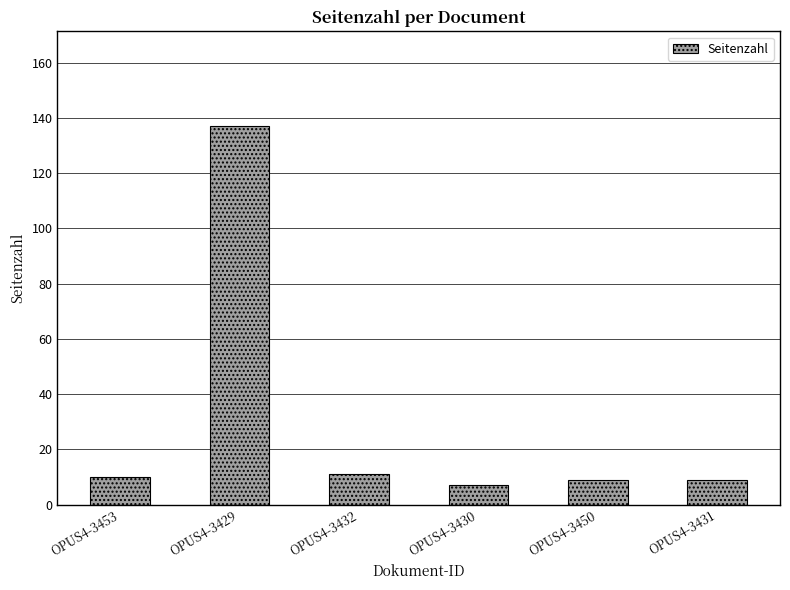

Reading right to left, extract all data points from this chart.

OPUS4-3431=9	OPUS4-3450=9	OPUS4-3430=7	OPUS4-3432=11	OPUS4-3429=137	OPUS4-3453=10